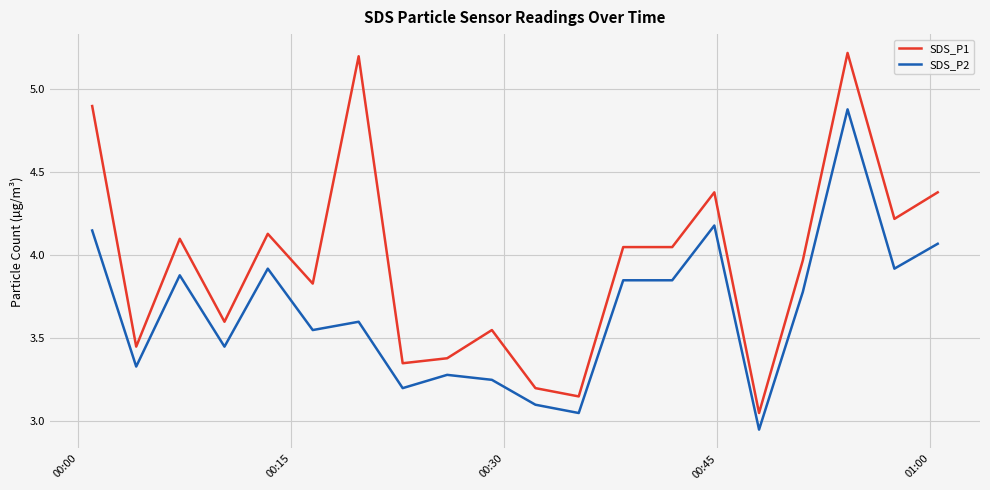

List the series in order of their overall mean, lowest first.

SDS_P2, SDS_P1